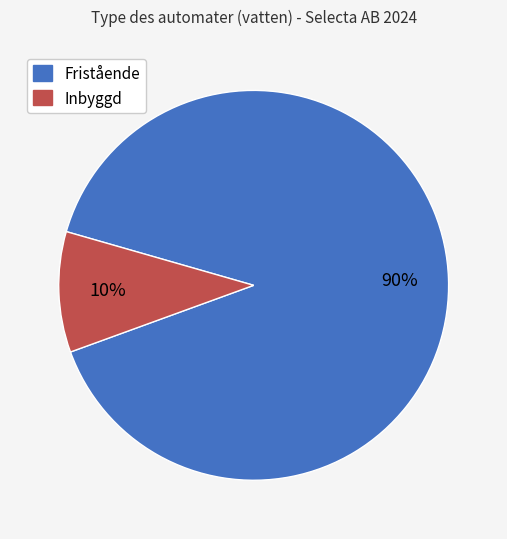

To the nearest percent, what is the average slice percentage?

50%